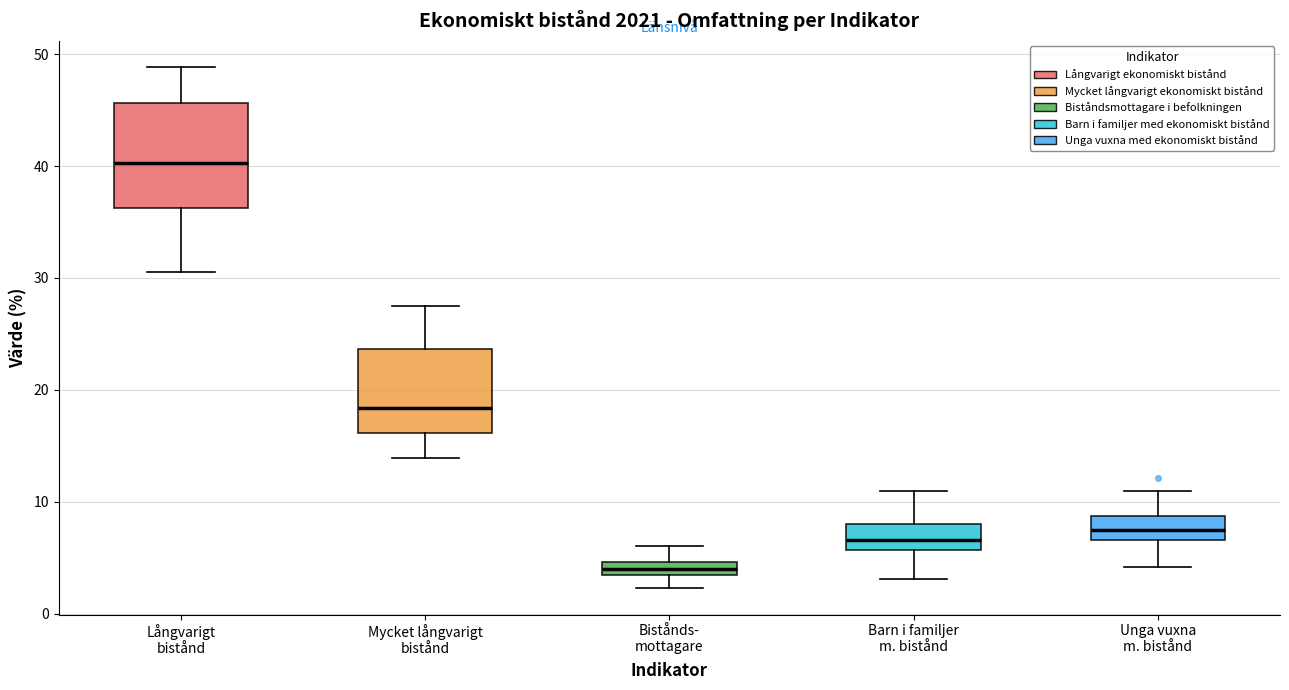

Where does the upper whisker of the box for Bistånds- mottagare end on the y-axis? The values are not printed on the chart, so give them approximately, as read against the axis.

6